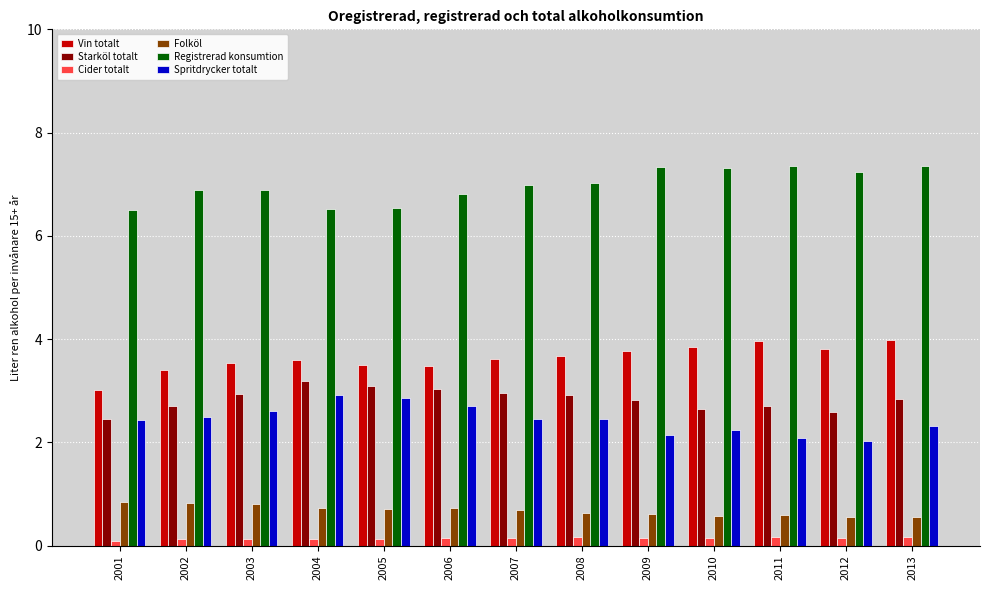

The Spritdrycker totalt series shows 2.6 at 2003. True or false?

True